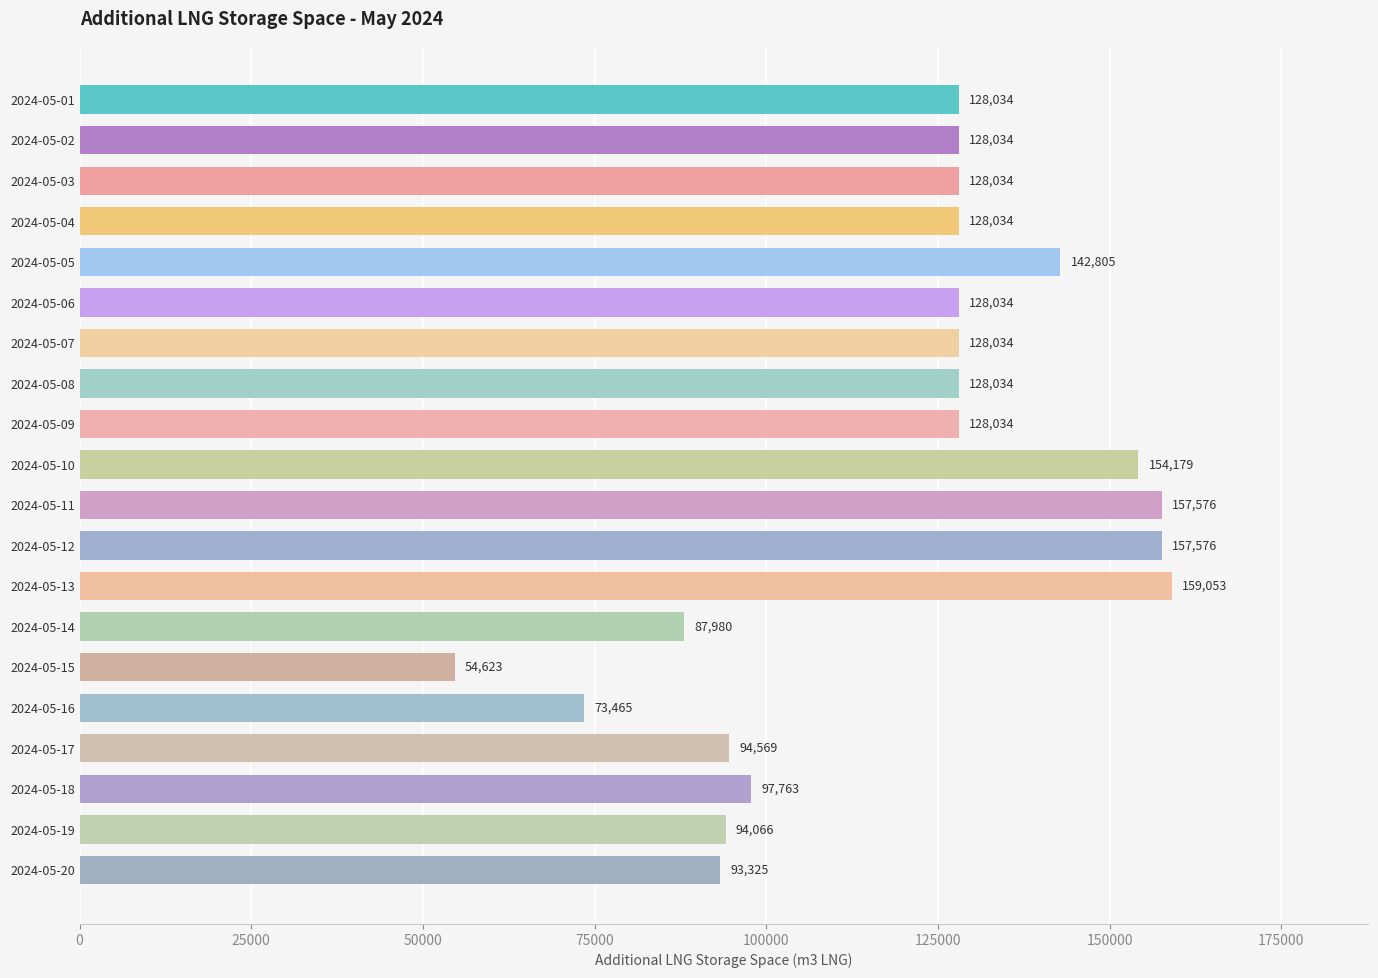

Reading bottom to top, list all the values displayed in this chart.

93325	94066	97763	94569	73465	54623	87980	159053	157576	157576	154179	128034	128034	128034	128034	142805	128034	128034	128034	128034